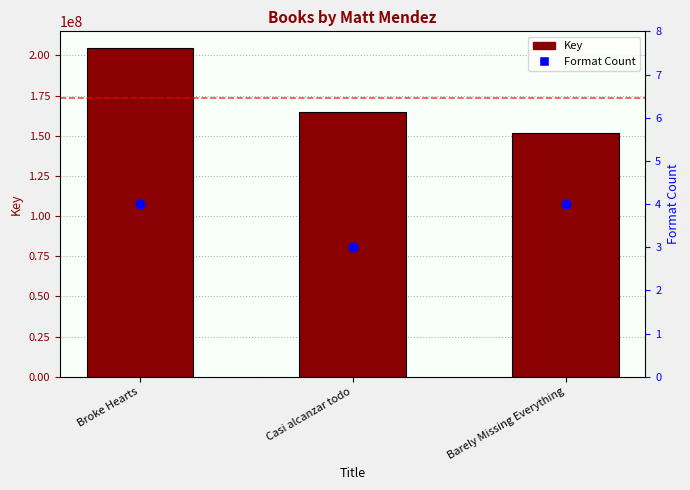

Which series contains the highest Y value?

Key